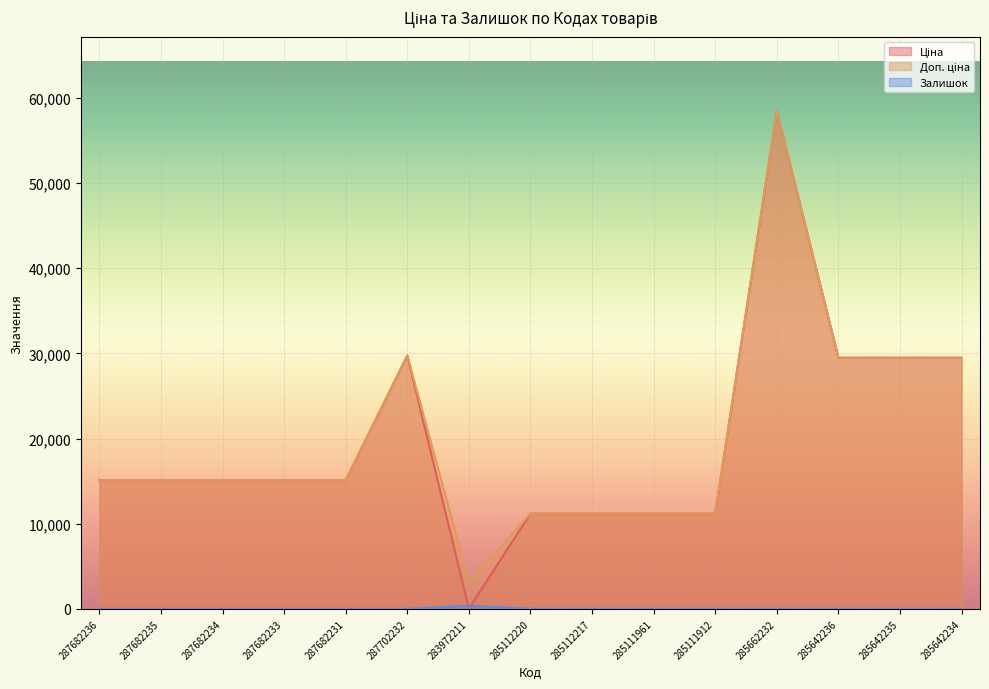

Which series changed the most between 285112217 and 285642234?

Ціна